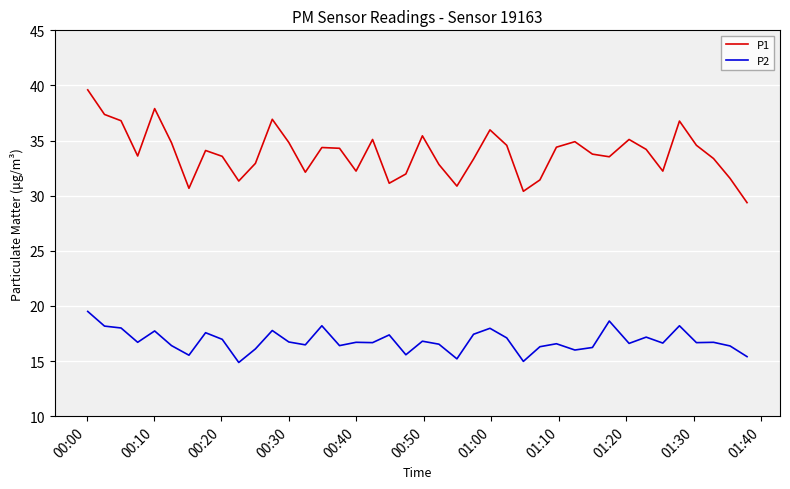

Rank the series by their maximum value, from lowest to highest.

P2, P1